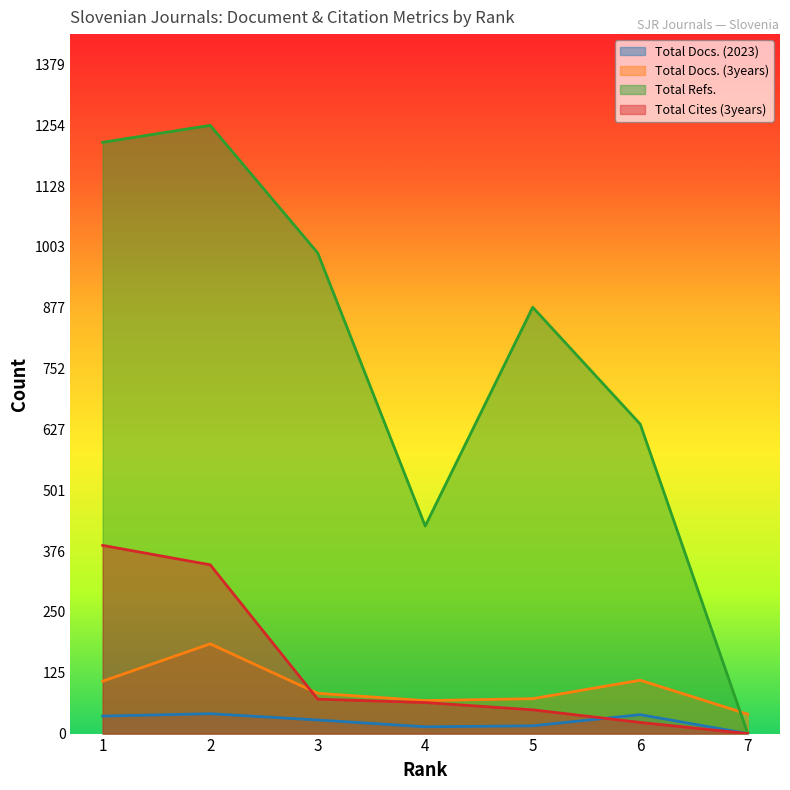

At which category is the sum across all series the highest?

2